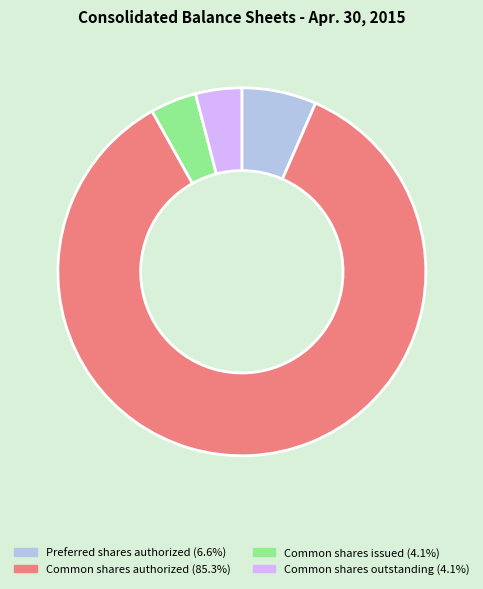

Does any single category account for the majority?

Yes